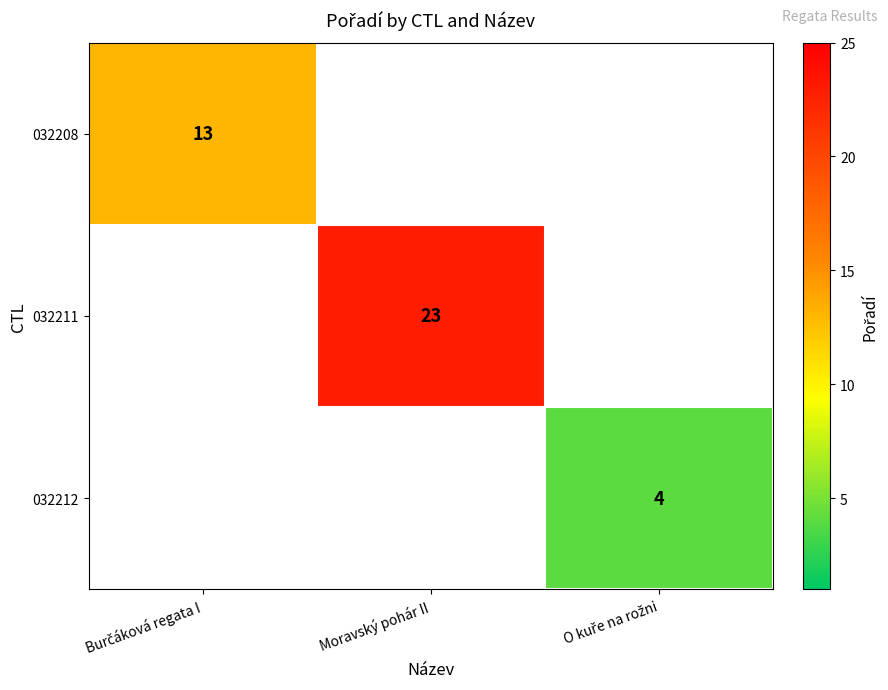

The value of 032211 at Moravský pohár II is 23. True or false?

True